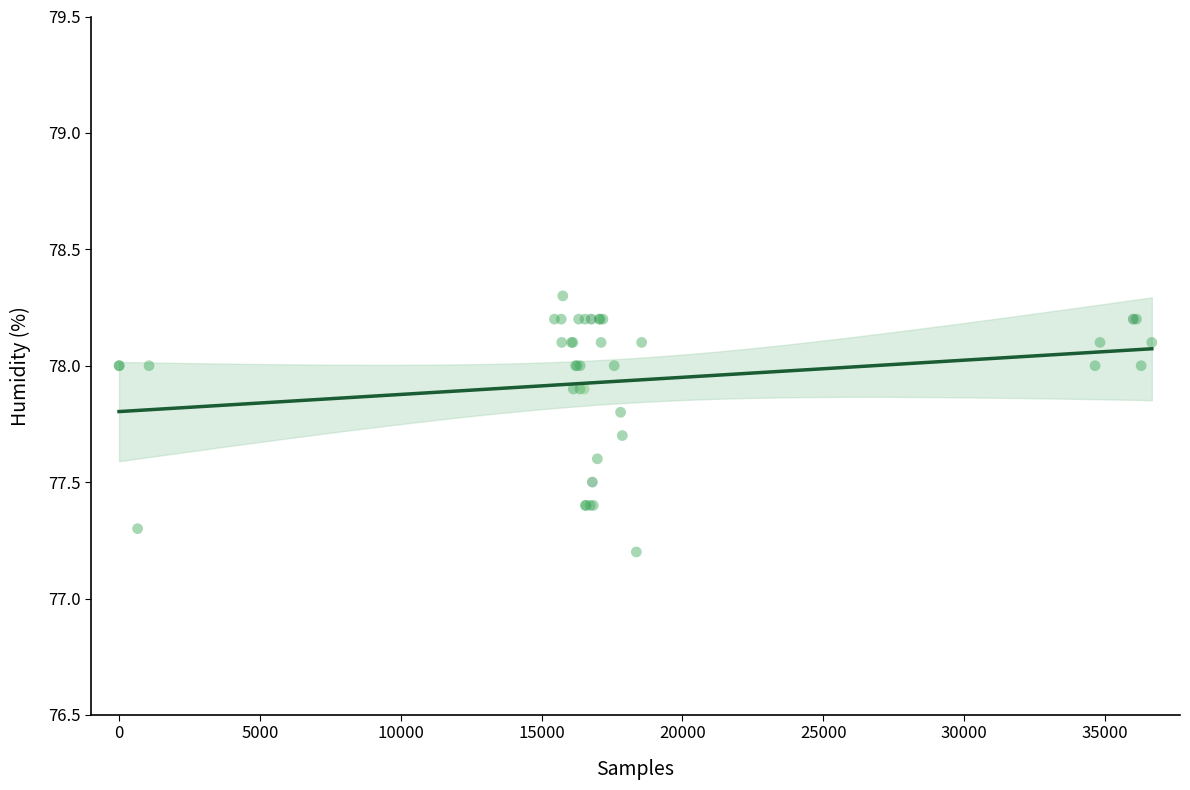

What Y value in the scatter plot is closest to 77?

77.2